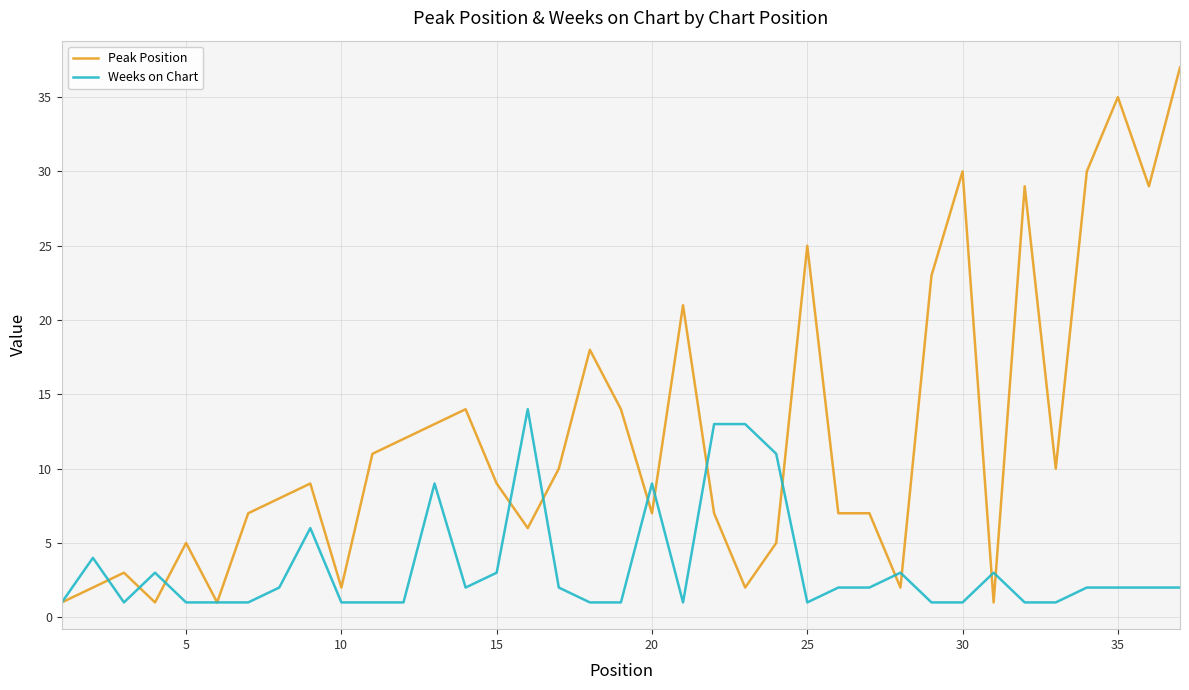

Which series has the largest total across all categories?

Peak Position